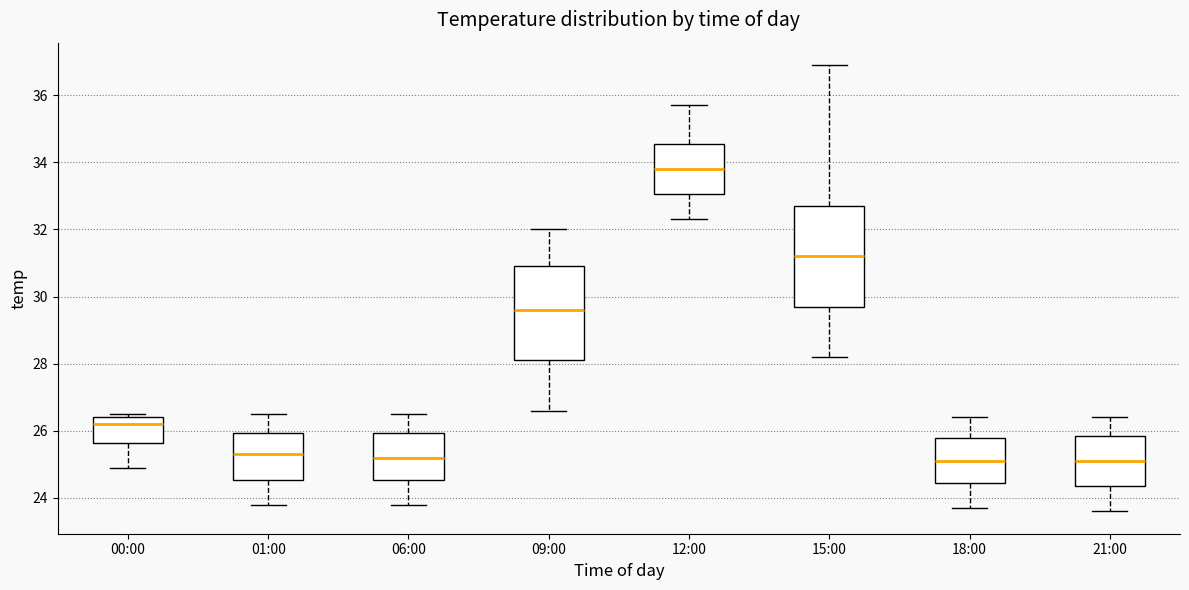

Where is the lower edge of the box for 09:00 on the y-axis? The values are not printed on the chart, so give them approximately, as read against the axis.

28.2